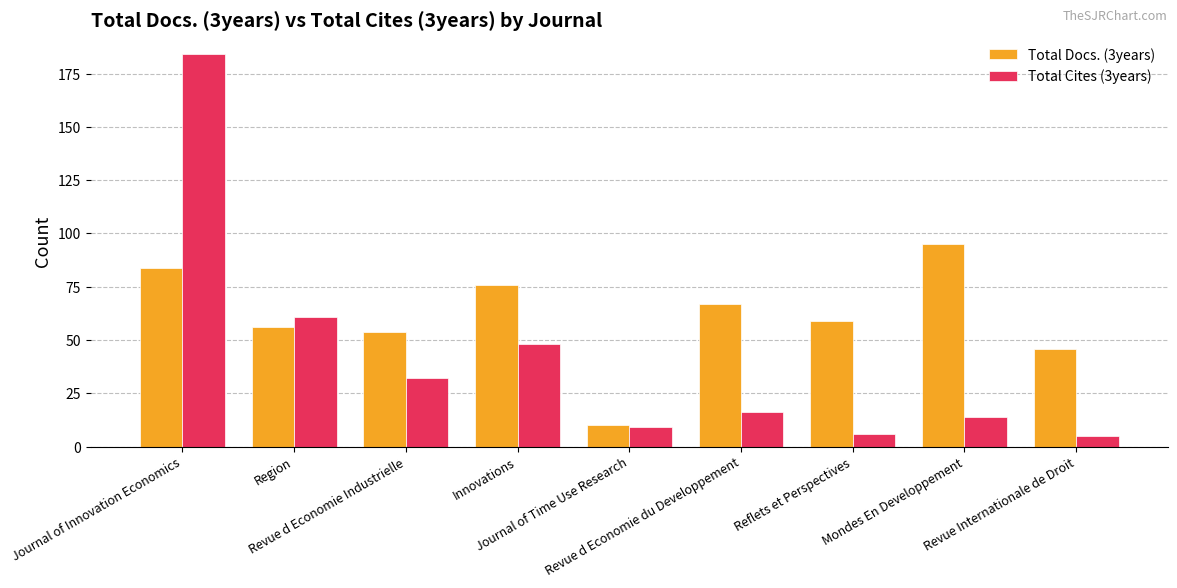

What is the label of the 8th bar from the right?

Region